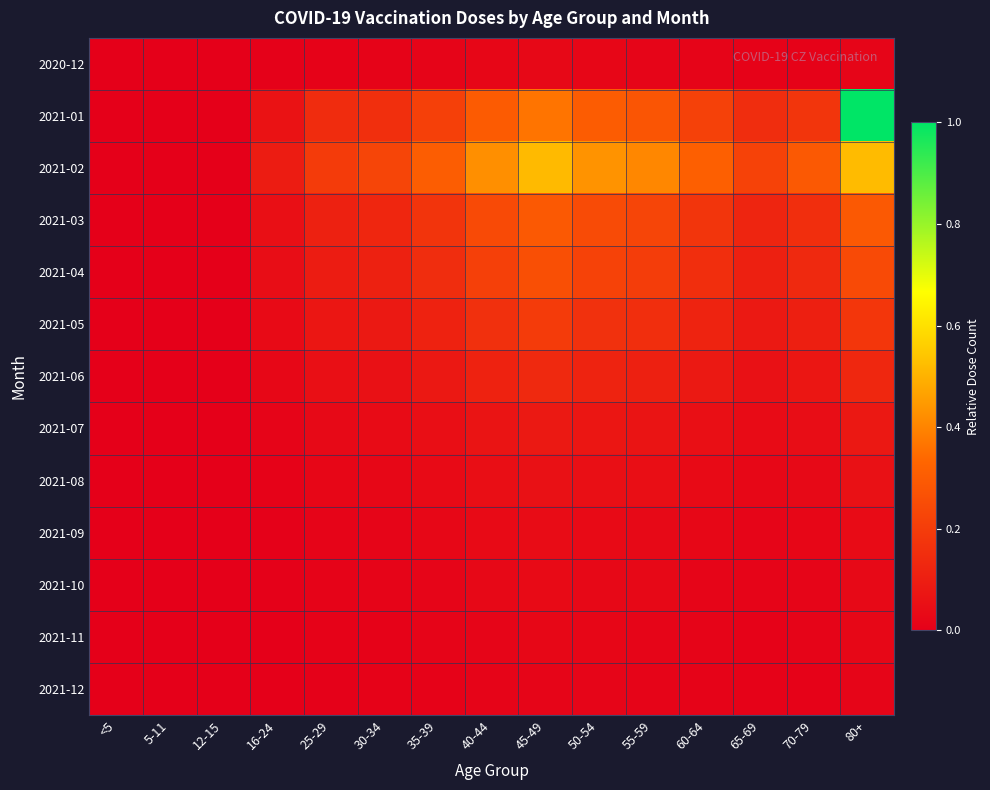

What is the total value across all series at 40-44?

1.7